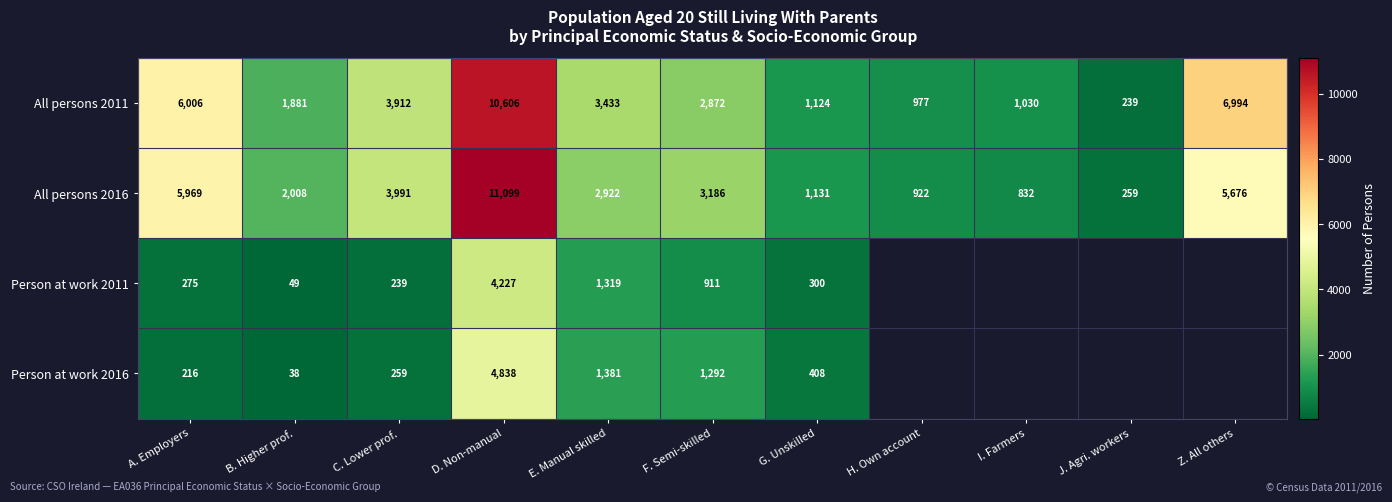

What is the greatest value displayed?

11099.0